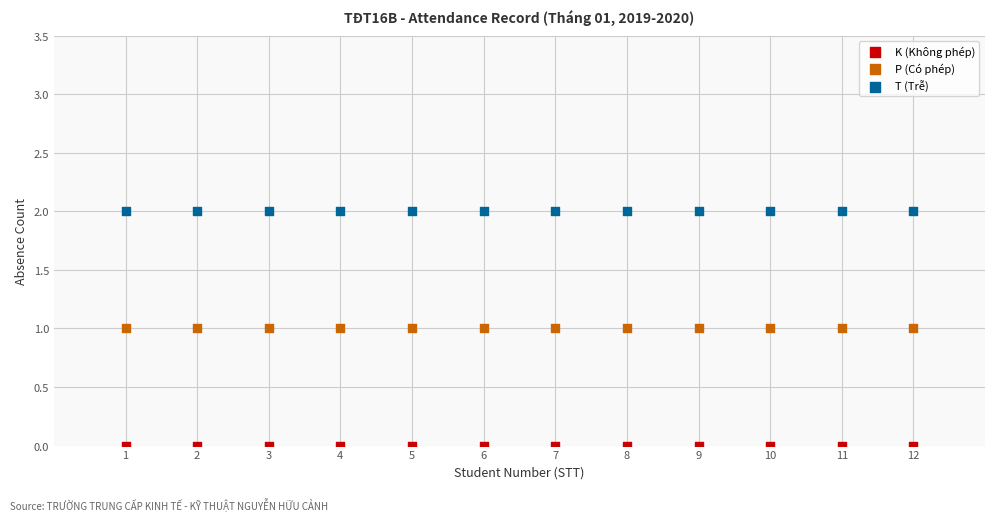

Which series reaches the maximum Y coordinate?

T (Trễ)